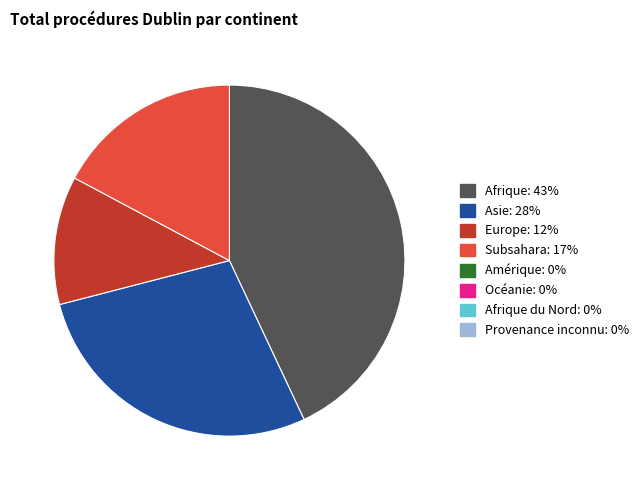

Does any single category account for the majority?

No